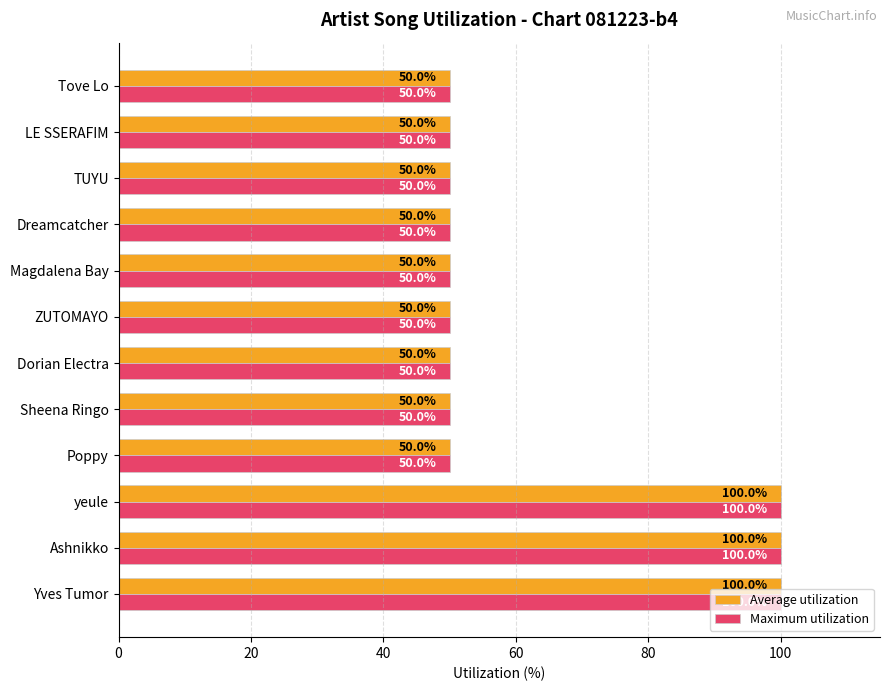

What is the difference between the maximum and second lowest values in the Average utilization series?

50